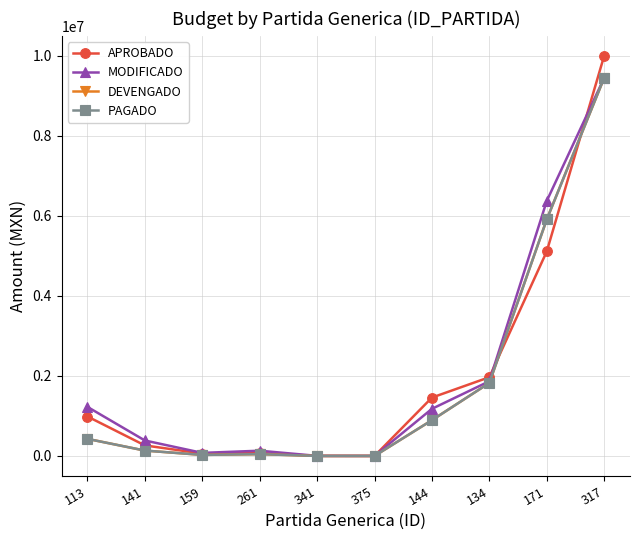

How many intersections are there between PAGADO and APROBADO?

2